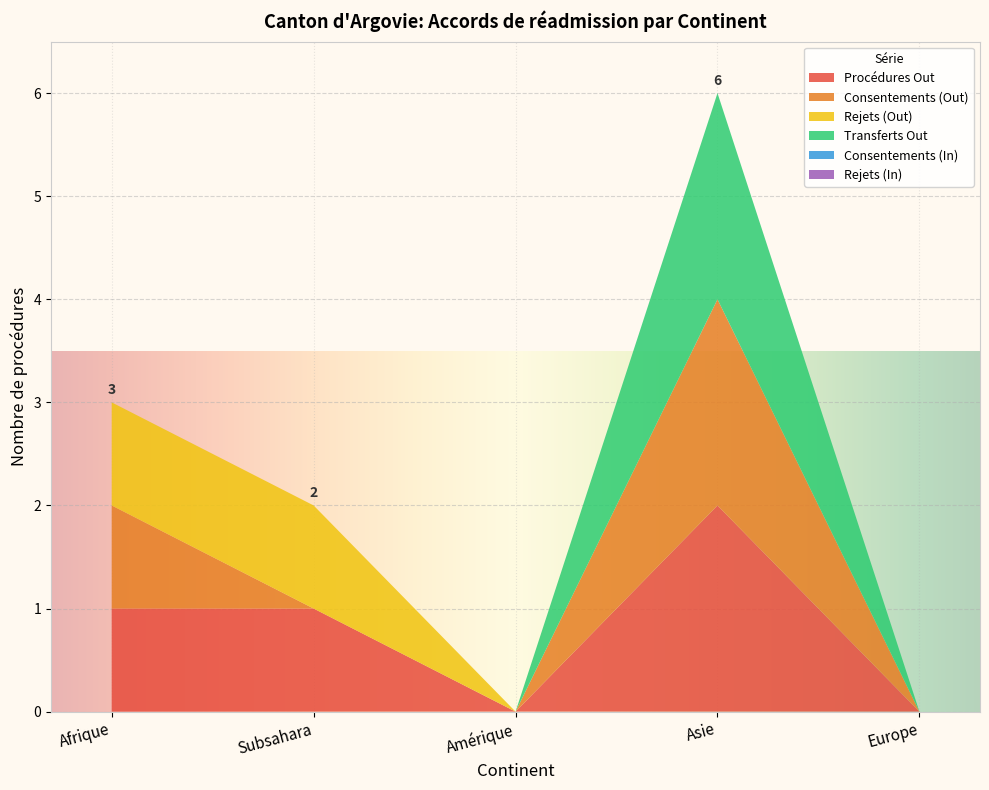

Reading left to right, transcribe all the data shown in this chart.

Procédures Out: 1	1	0	2	0
Consentements (Out): 1	0	0	2	0
Rejets (Out): 1	1	0	0	0
Transferts Out: 0	0	0	2	0
Consentements (In): 0	0	0	0	0
Rejets (In): 0	0	0	0	0